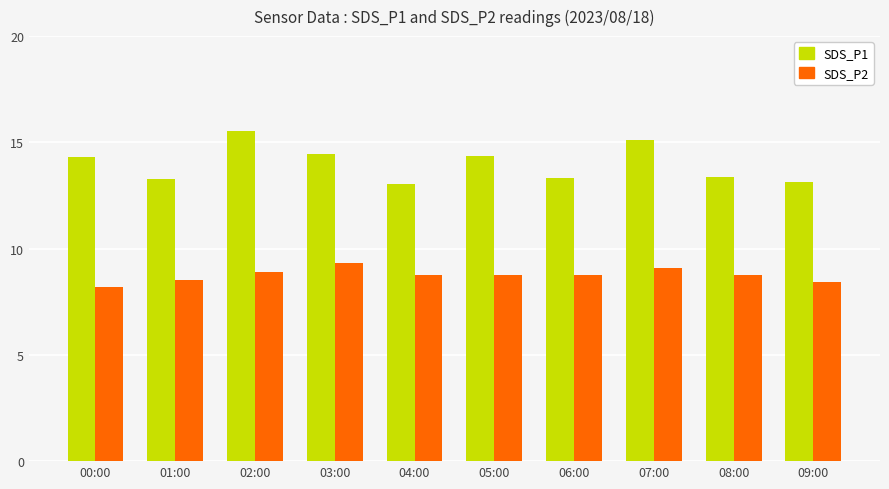

Is it true that SDS_P1 equals 24.5 at 00:00?

False